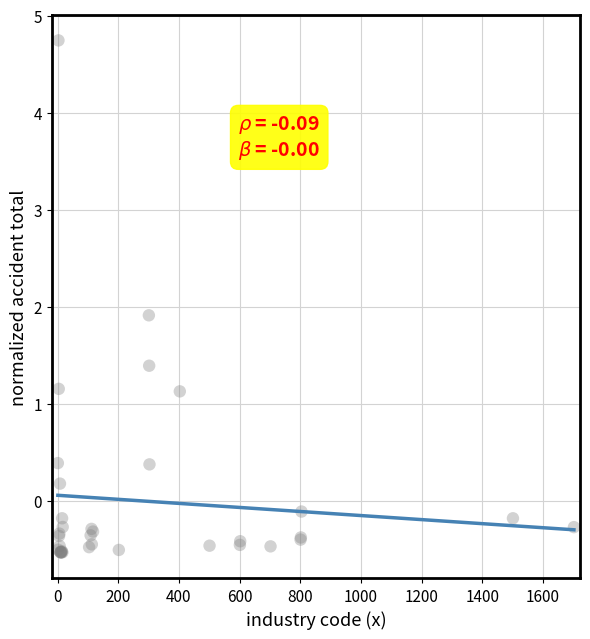

What Y value in the scatter plot is closest to 2?

1.9